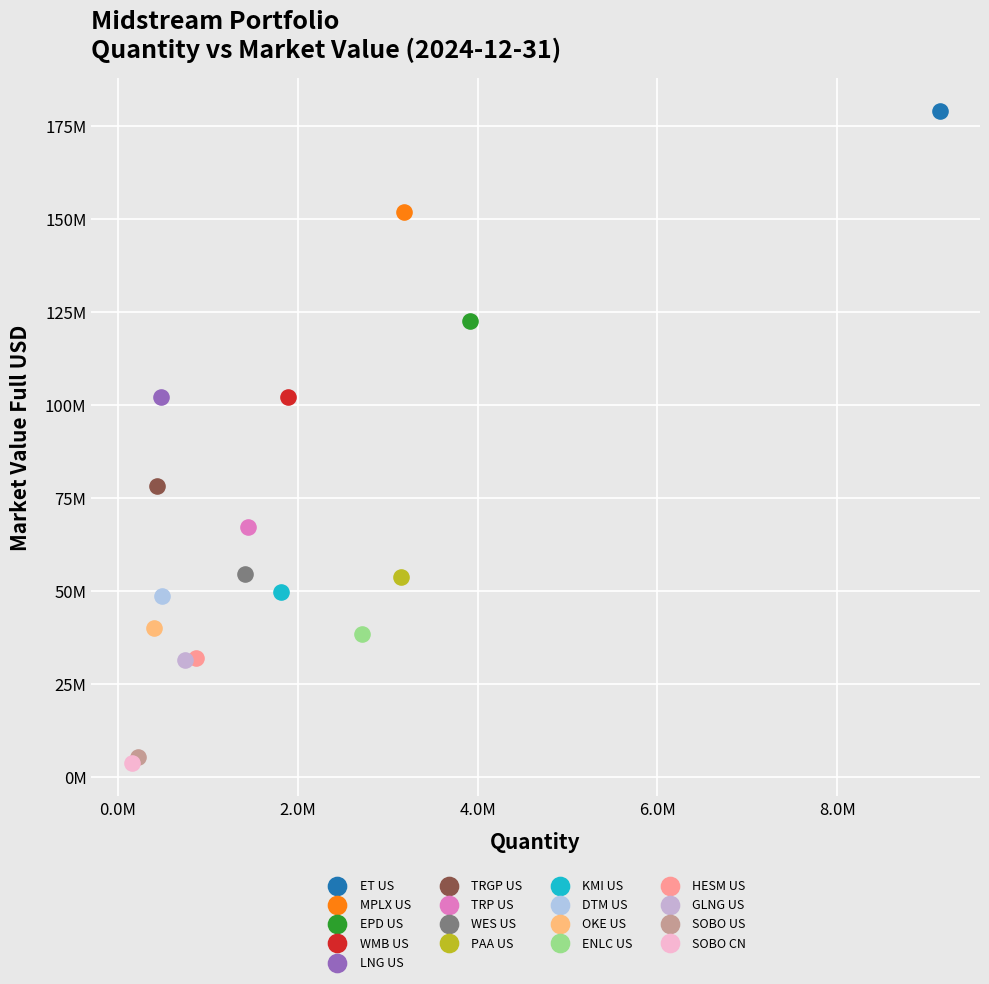

What are all the series names shown in the legend?

ET US, MPLX US, EPD US, WMB US, LNG US, TRGP US, TRP US, WES US, PAA US, KMI US, DTM US, OKE US, ENLC US, HESM US, GLNG US, SOBO US, SOBO CN